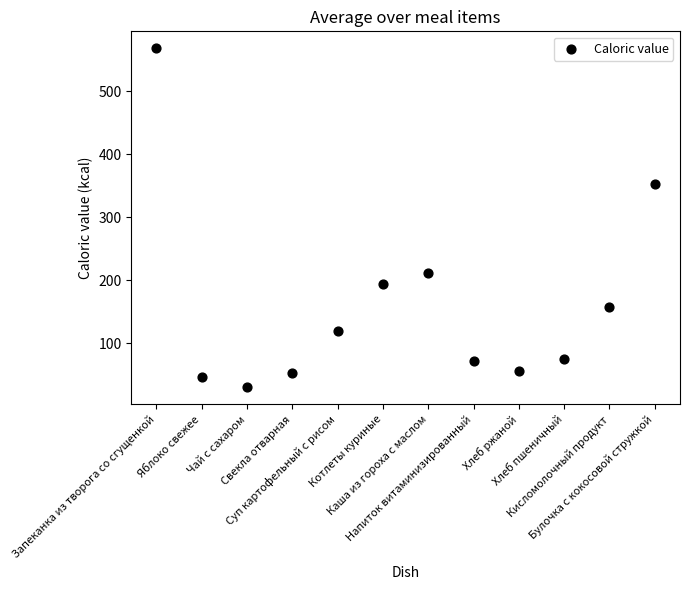

What Y value in the scatter plot is closest to 299?

352.5